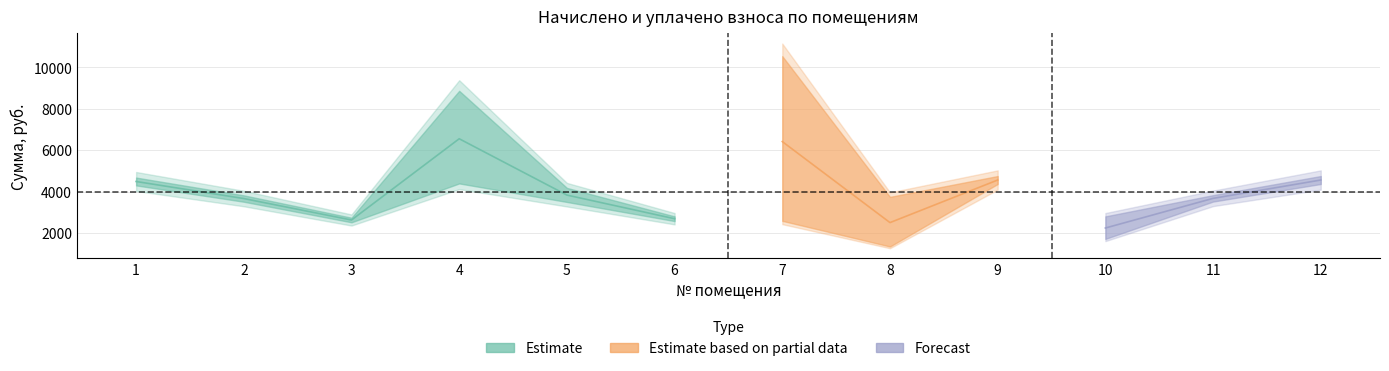

Reading left to right, extract all data points from this chart.

начислено: 4494.8	3668.7	2629.3	4574.8	3642.0	2691.5	2691.5	3597.7	4565.9	2691.5	3677.6	4565.9
уплачено: 4475.6	3653.0	2618.1	8526.1	4015.5	2680.0	10136.0	1400.0	4546.4	1782.8	3661.8	4546.4